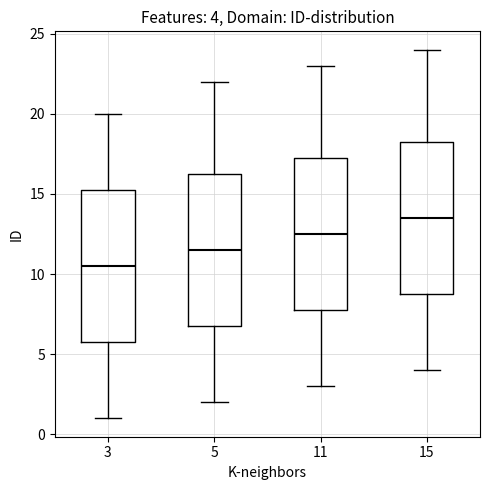

Which box has the lowest median line?

3